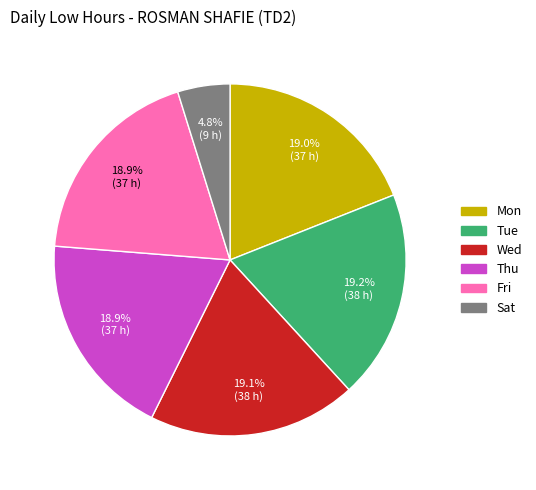

Does any single category account for the majority?

No